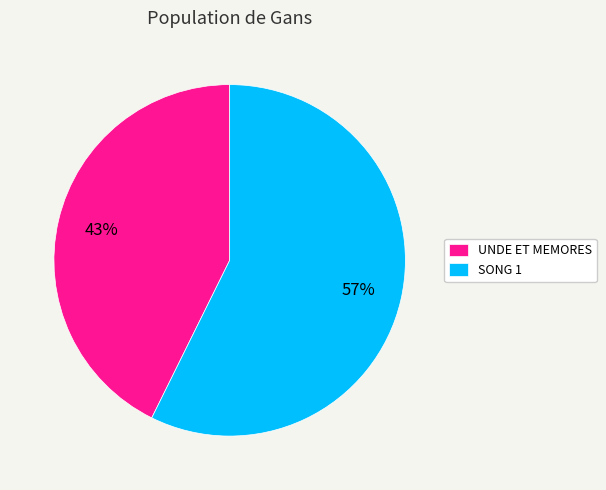

What percentage is the UNDE ET MEMORES slice, to the nearest percent?

43%